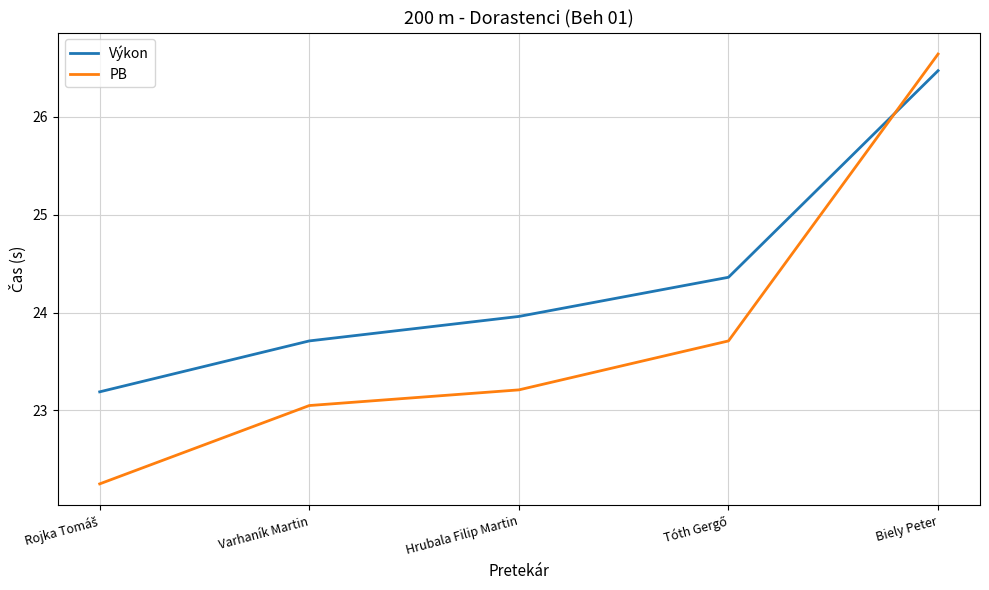

What is the difference between the maximum and minimum values in the Výkon series?

3.3